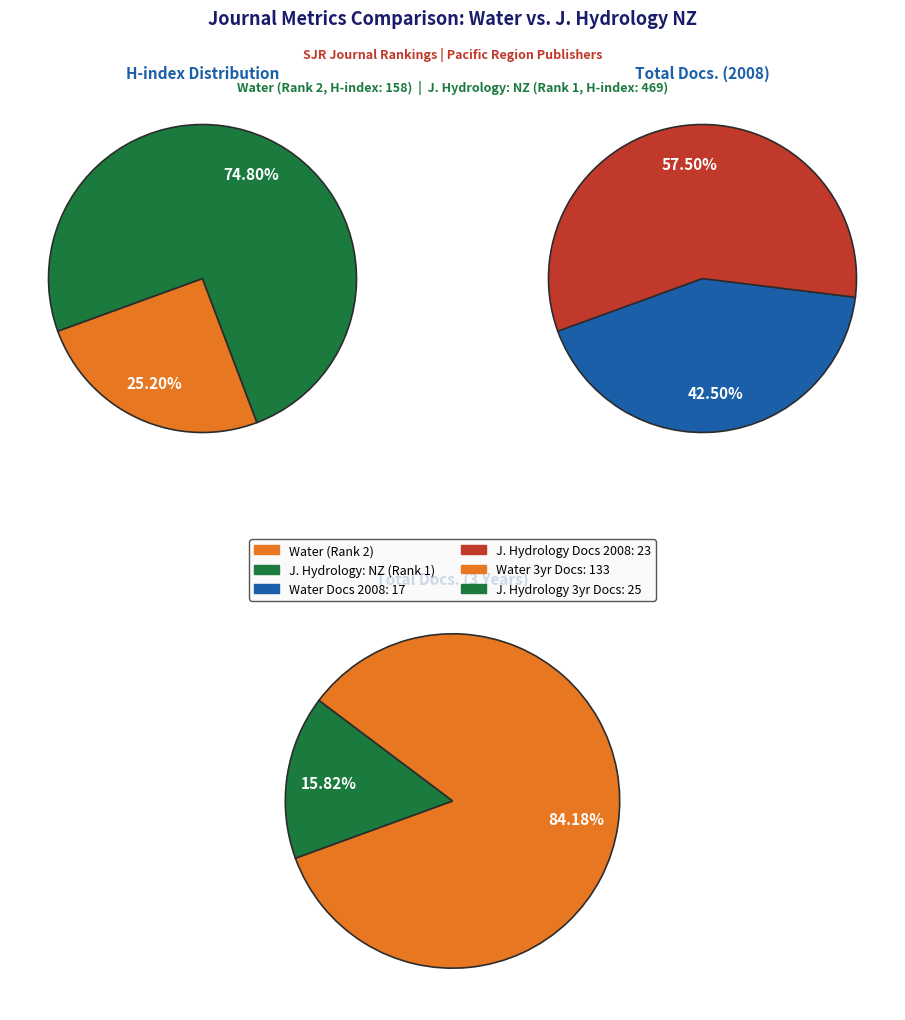

What is the smallest slice in the pie chart?

Water (Rank 2)